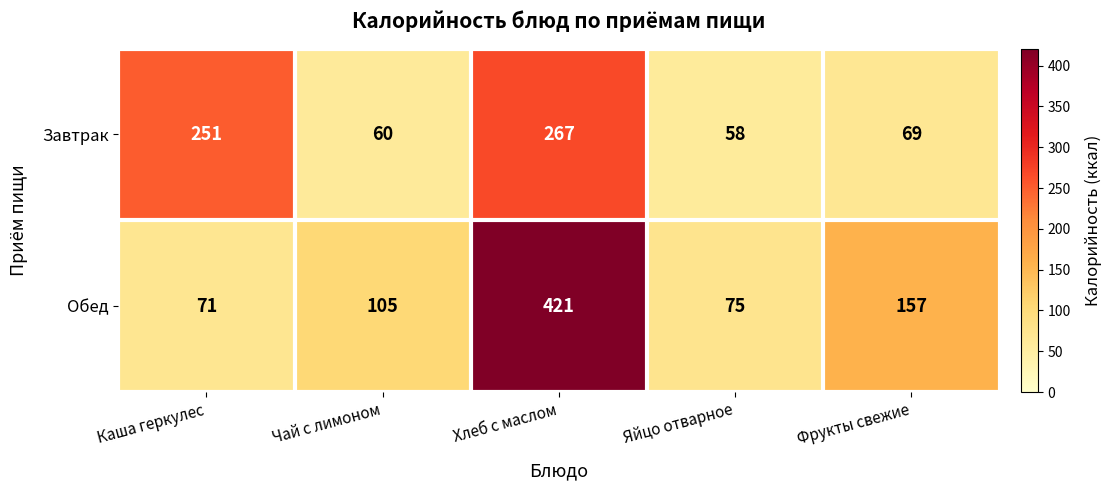

What is the total value across all series at Чай с лимоном?

165